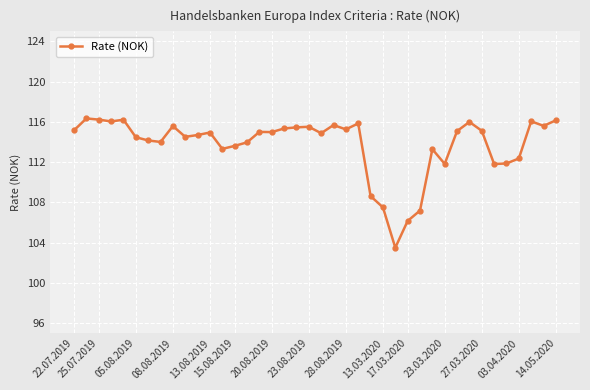

What is the difference between the maximum and second lowest values?

10.2